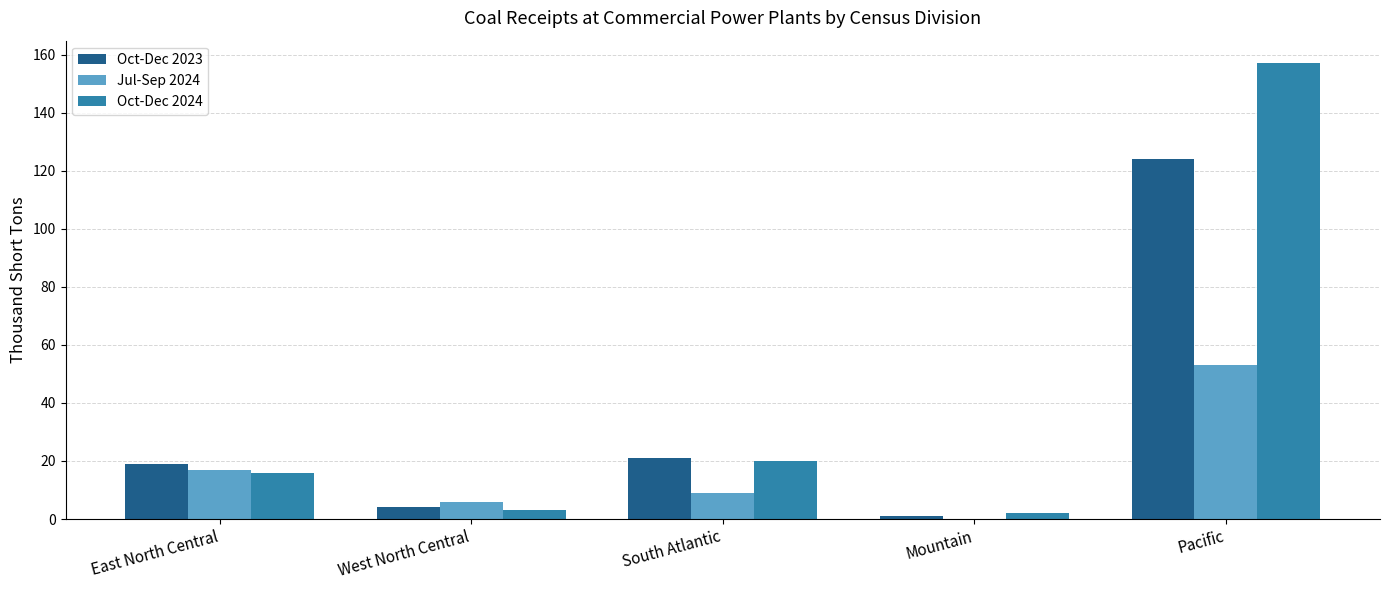

What is the sum of all Oct-Dec 2023 values?

169